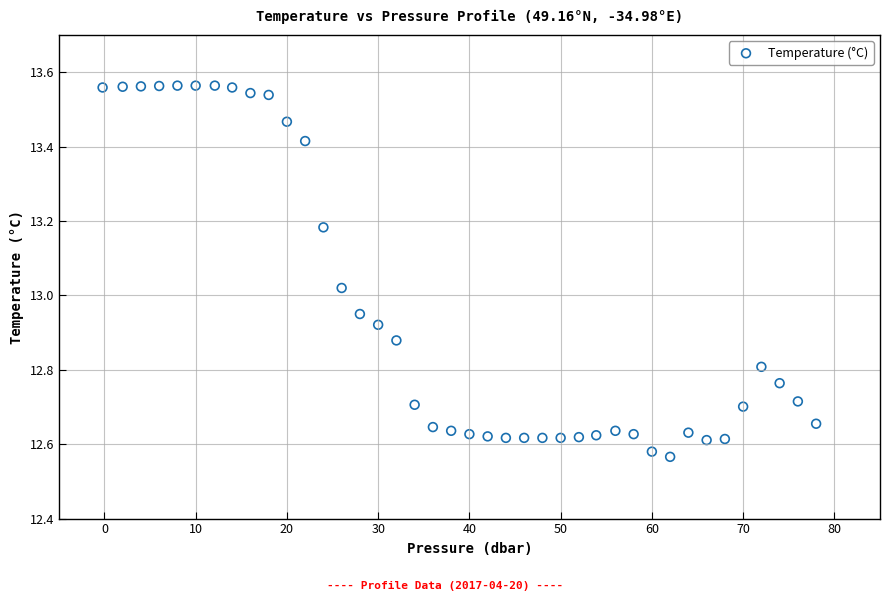

What is the range of Y values (max minus min)?

1.0